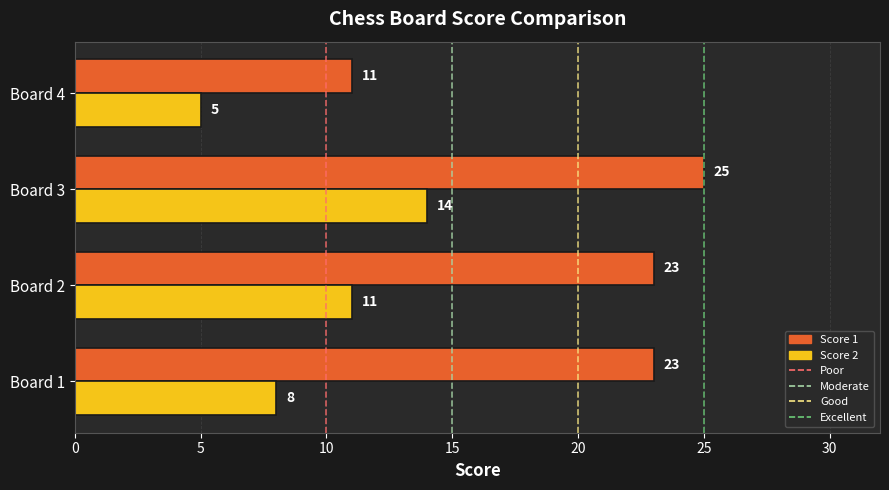

List the series in order of their peak value, highest first.

Score 1, Score 2